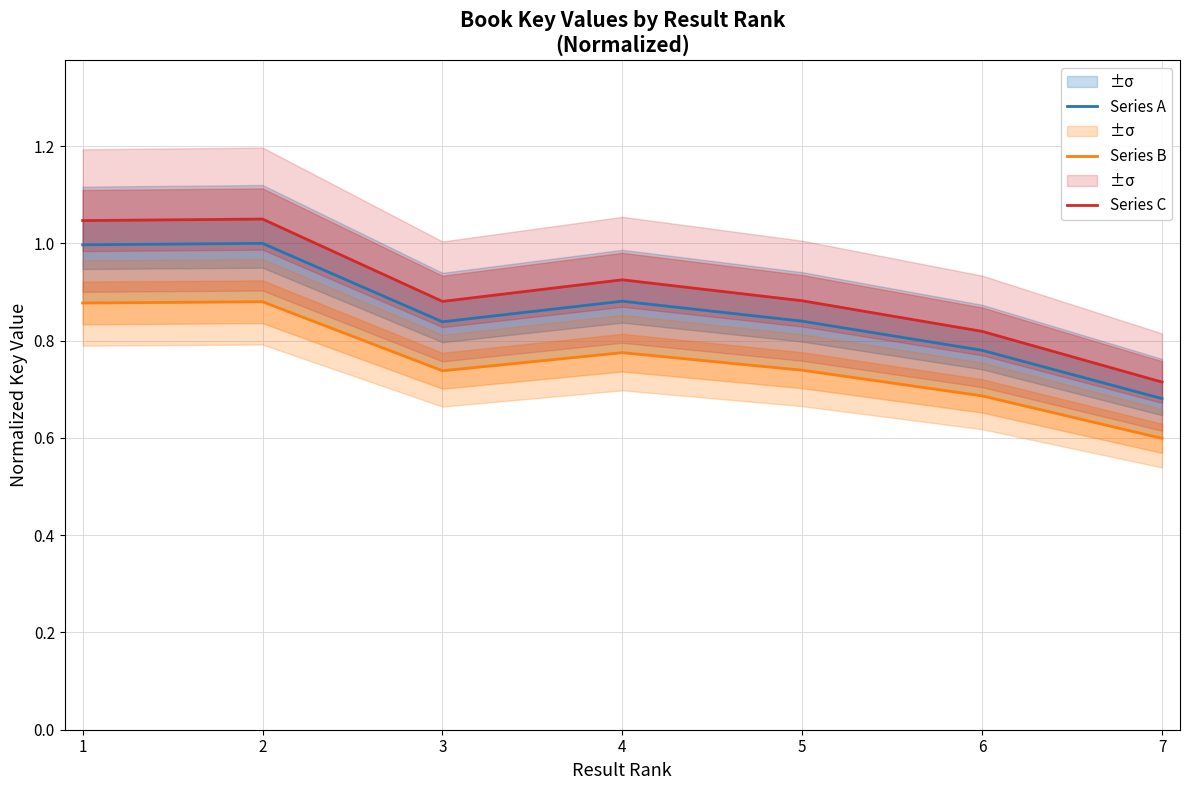

How many interior local valleys does the Series B series have?

1